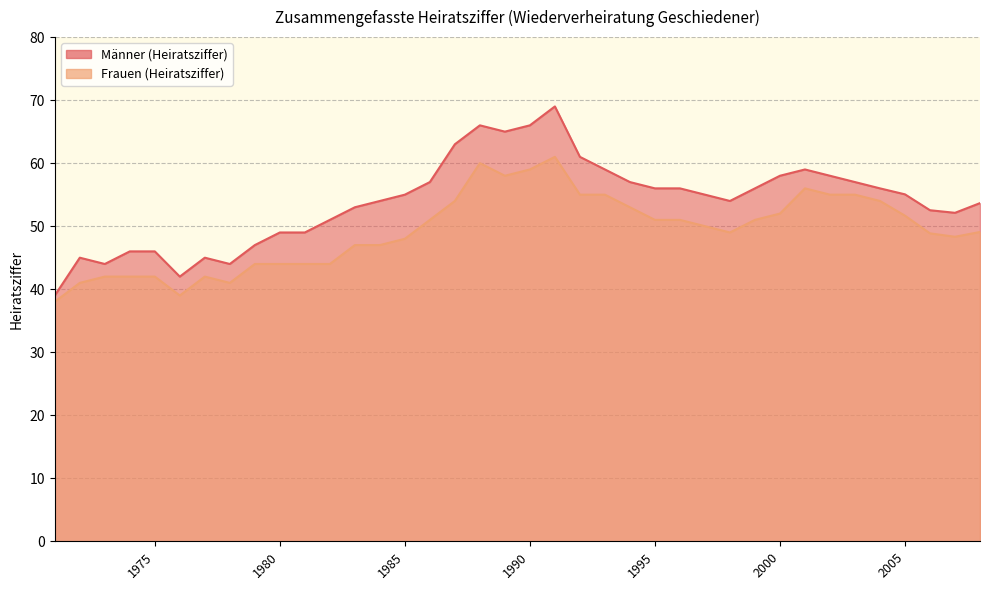

At how many categories does at least one series exceed 60?

6